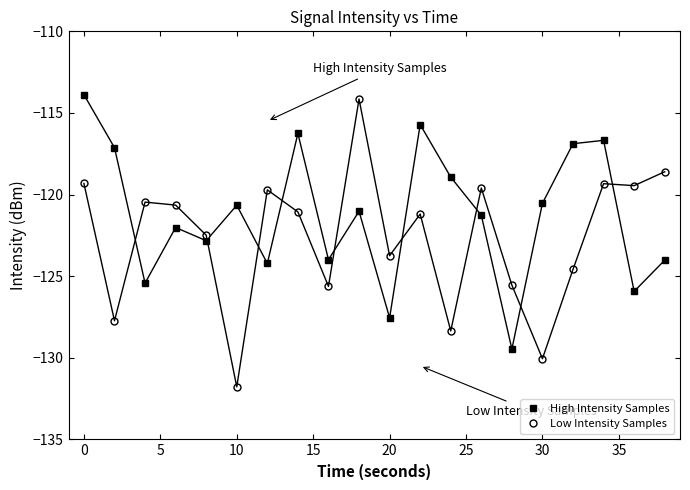

How many data points does each series have?

20